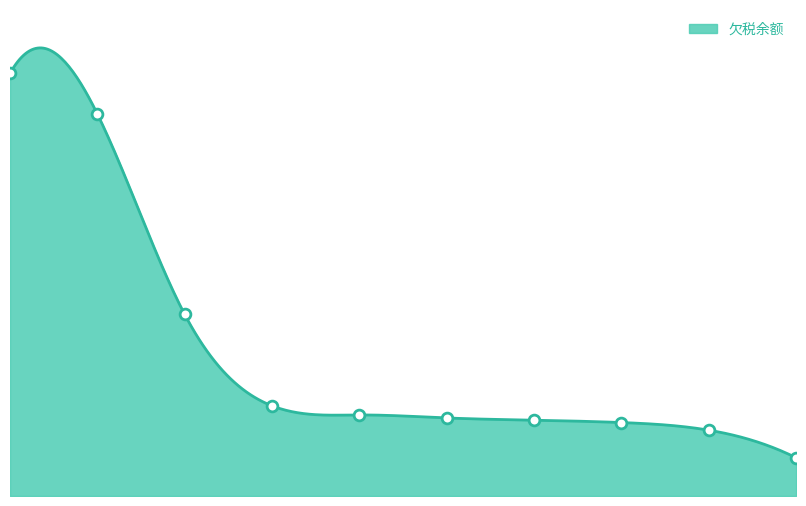

Between 8 and 1, which is larger?

1